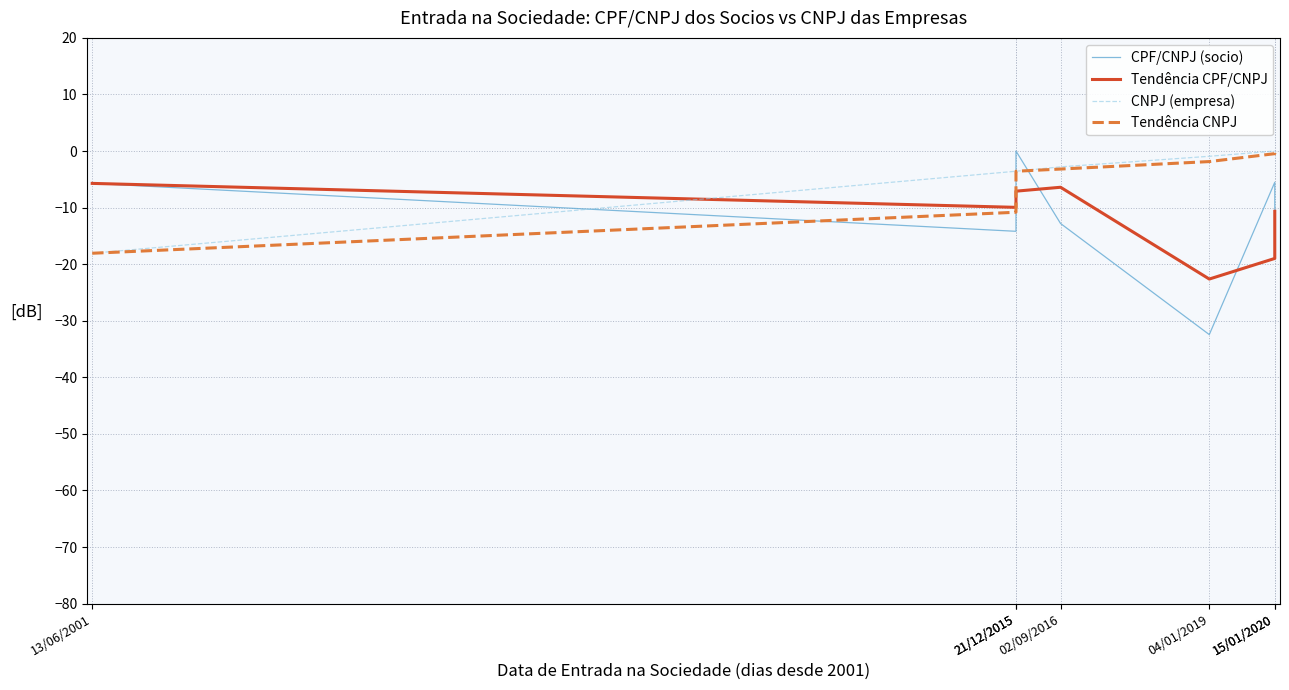

How many values in CNPJ (empresa) are below zero?

5